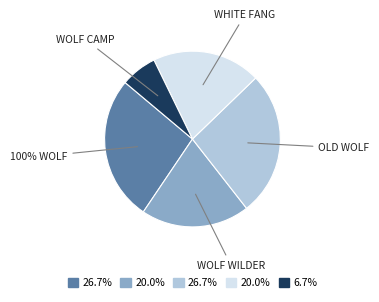

True or false: Wolf Camp accounts for 1% of the total.

False